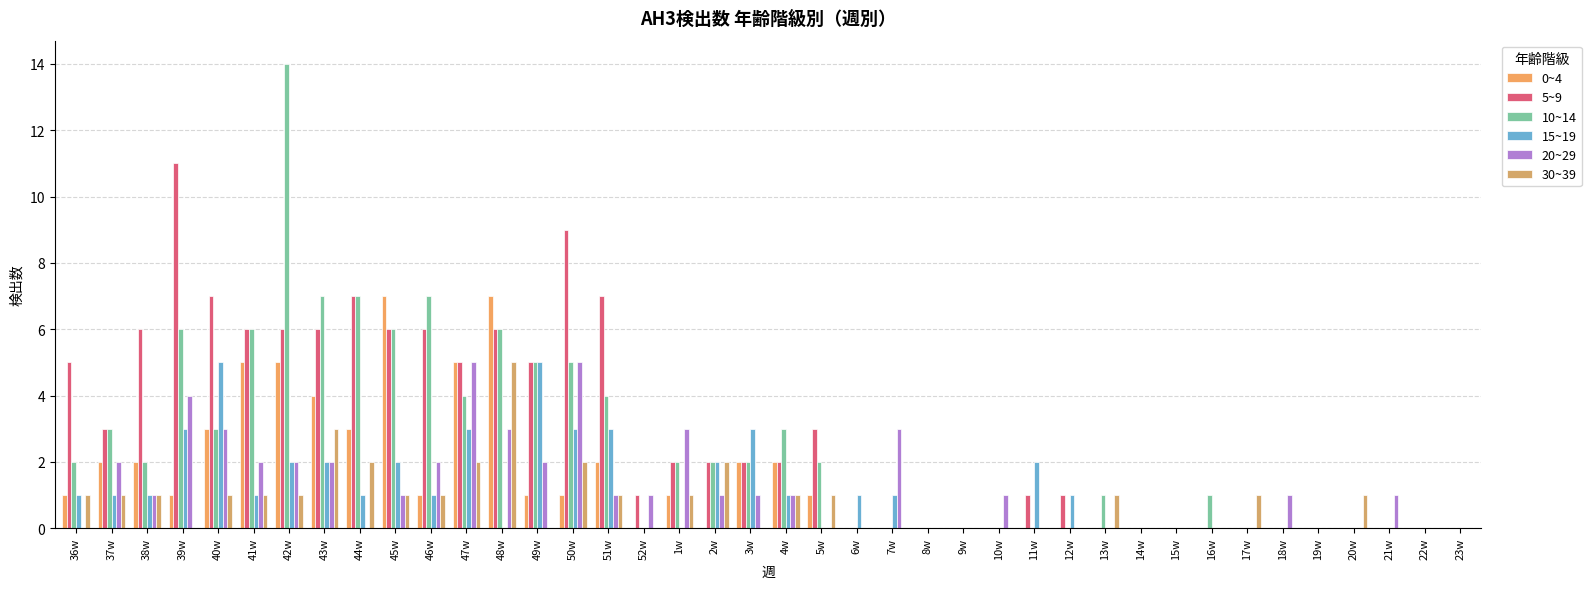

Count the number of data series in this chart.

6